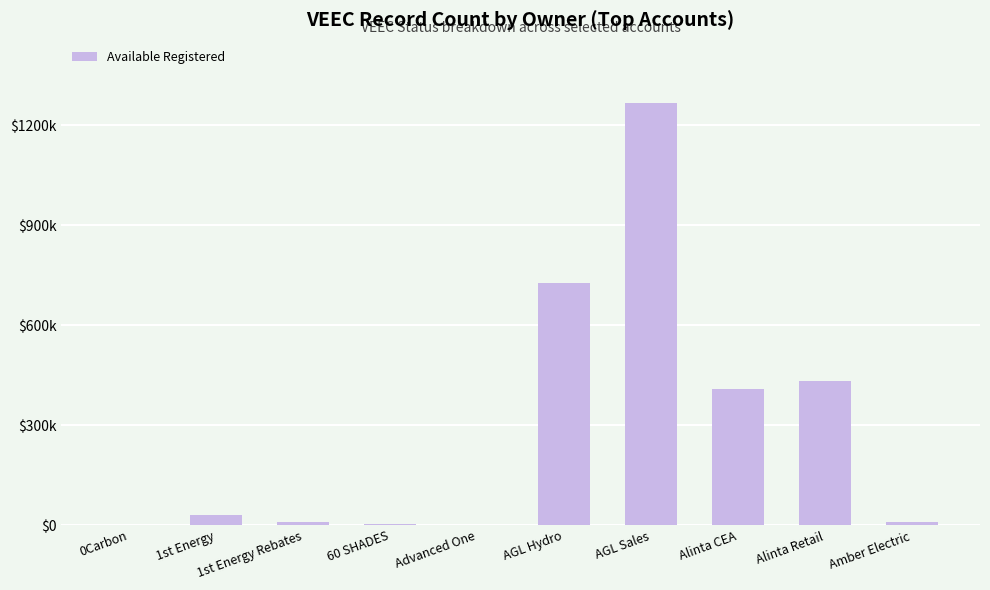

What is the ratio of the value at AGL Sales to the value at 0Carbon?

8983.3